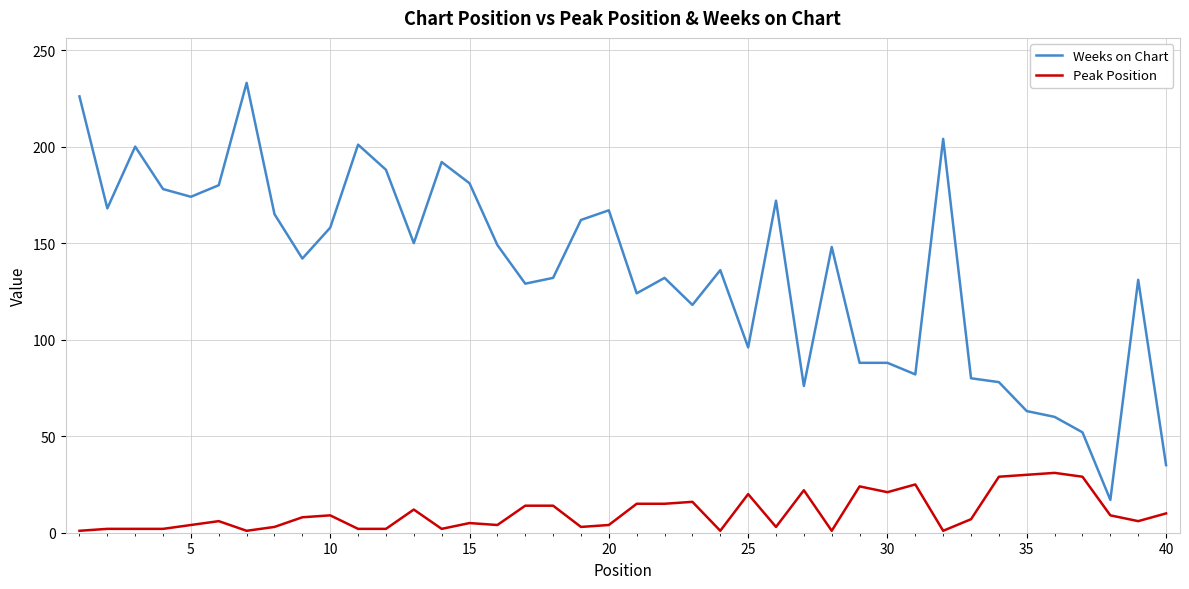

True or false: Peak Position and Weeks on Chart cross at least once.

False